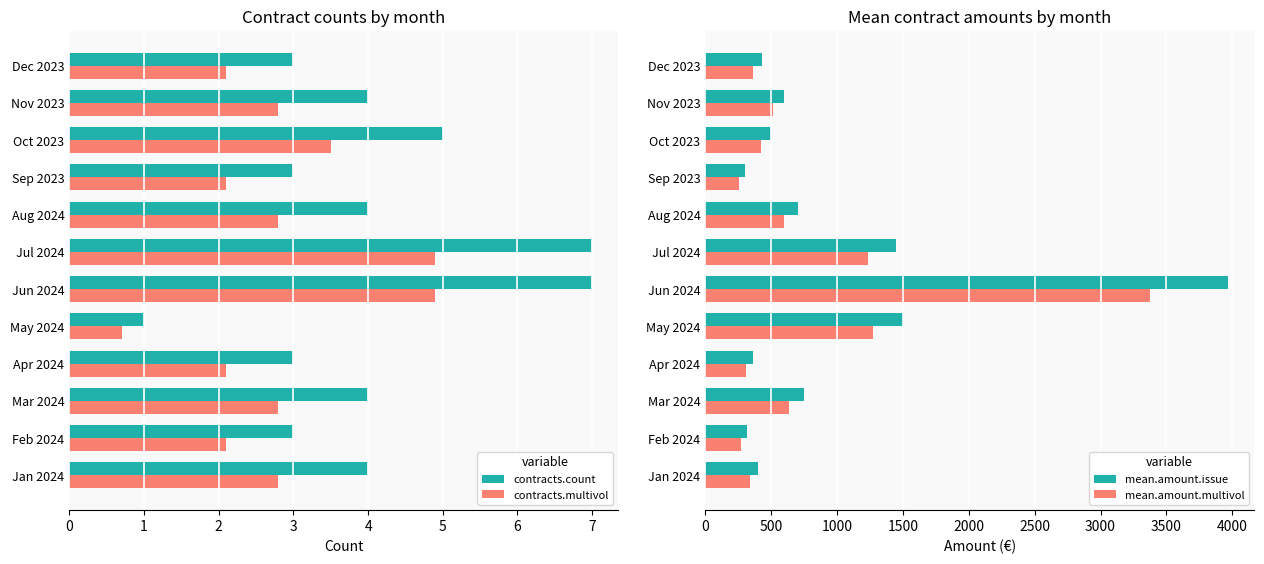

What is the sum of the contracts.multivol values at Feb 2024 and Dec 2023?

4.2